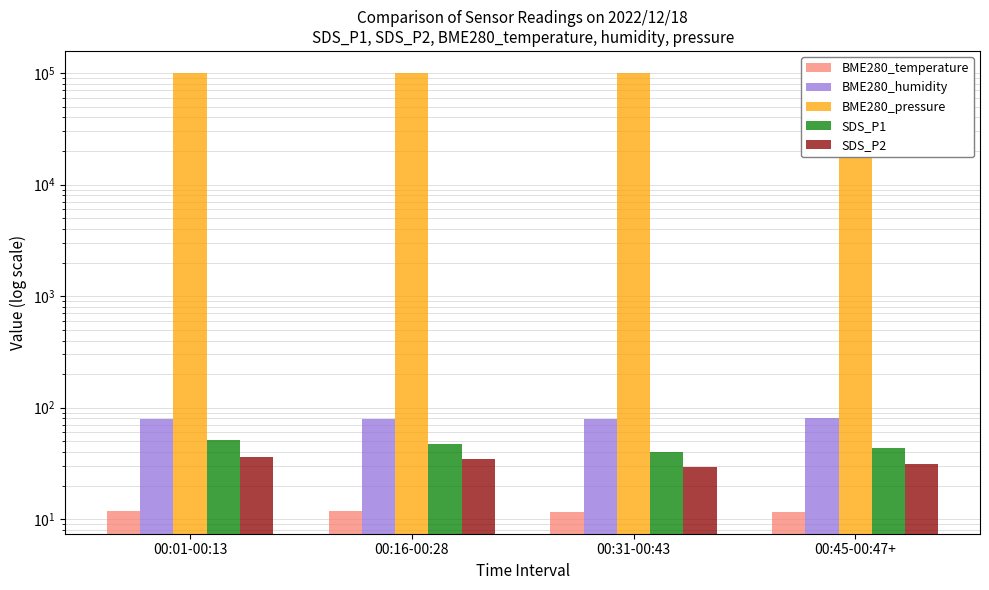

What is the spread (max minus min) of values at 00:16-00:28?

100147.3